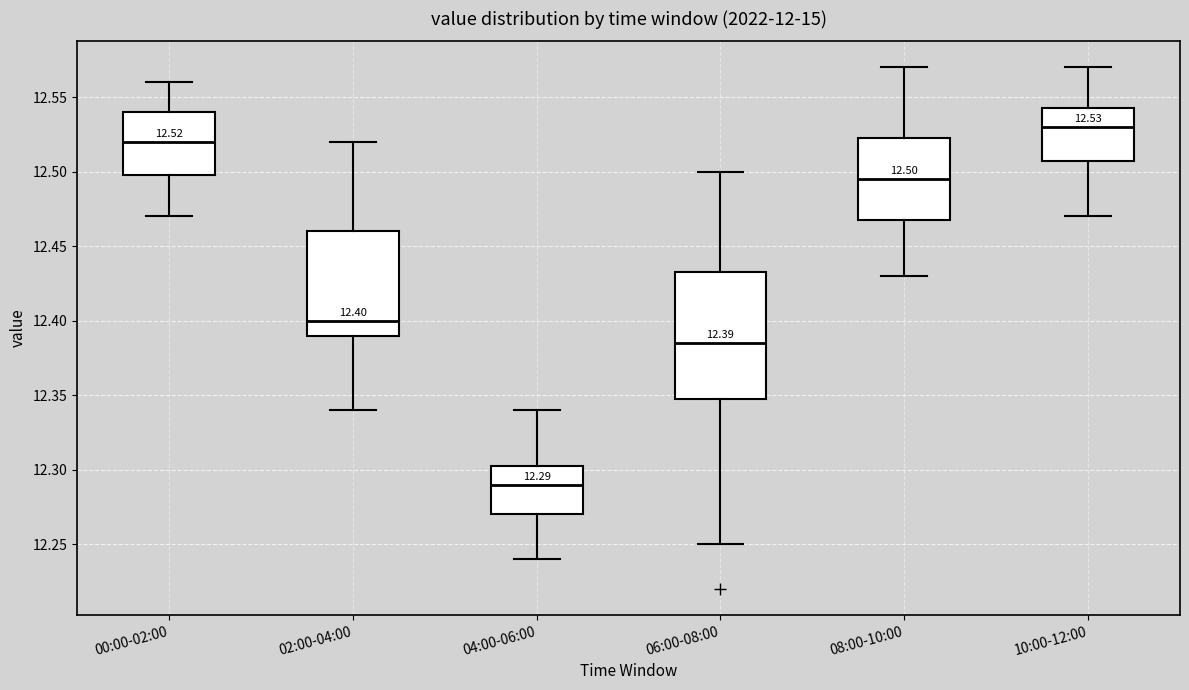

Which box is the tallest, from its lower edge to its upper edge?

06:00-08:00